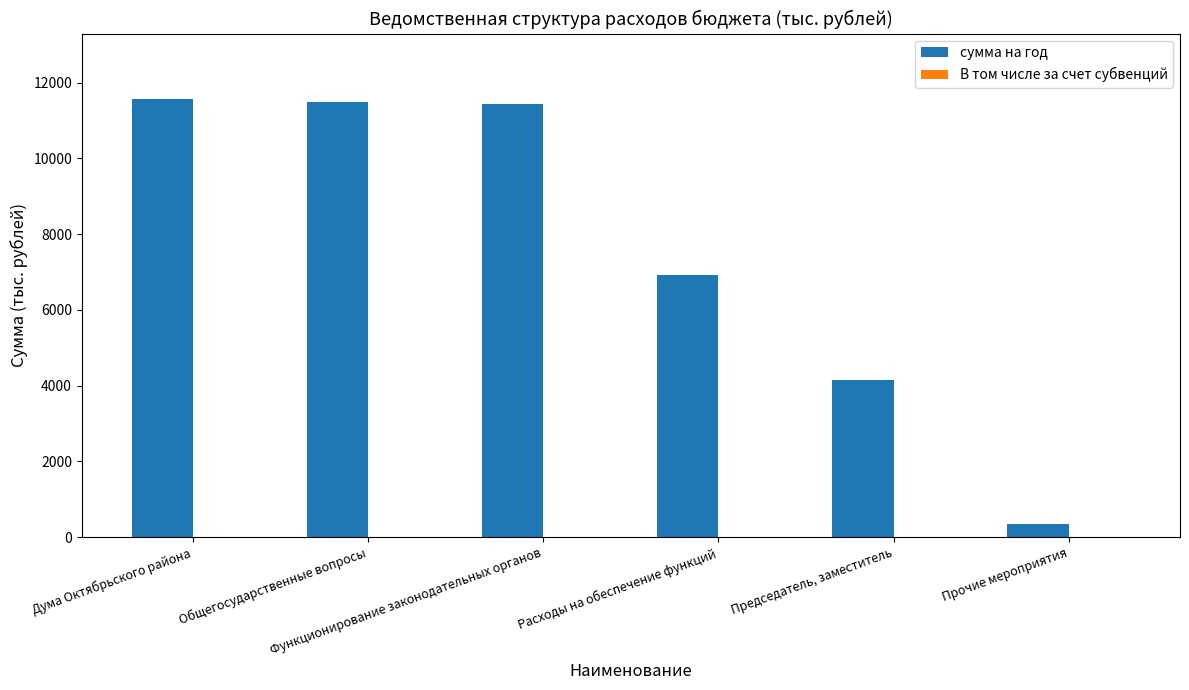

What is the minimum value shown in the chart?

349.9